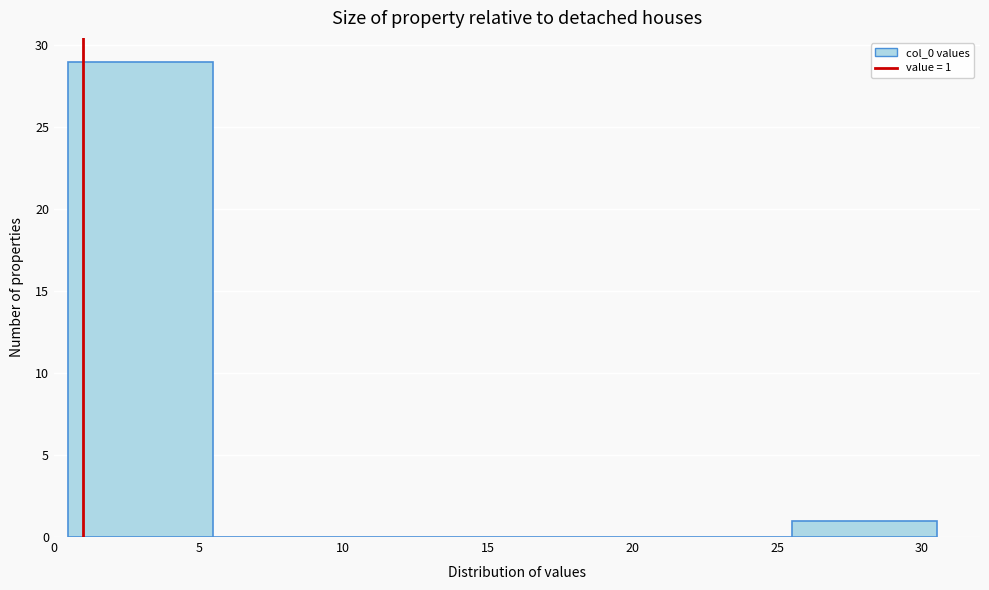

Over which range of the x-axis is the bar tallest?

0.5 to 5.5